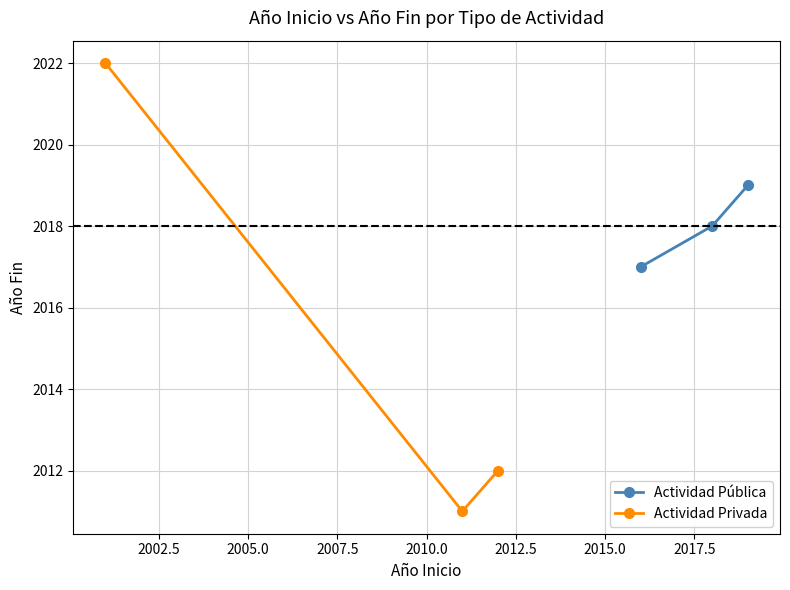

What is the greatest value displayed?

2022